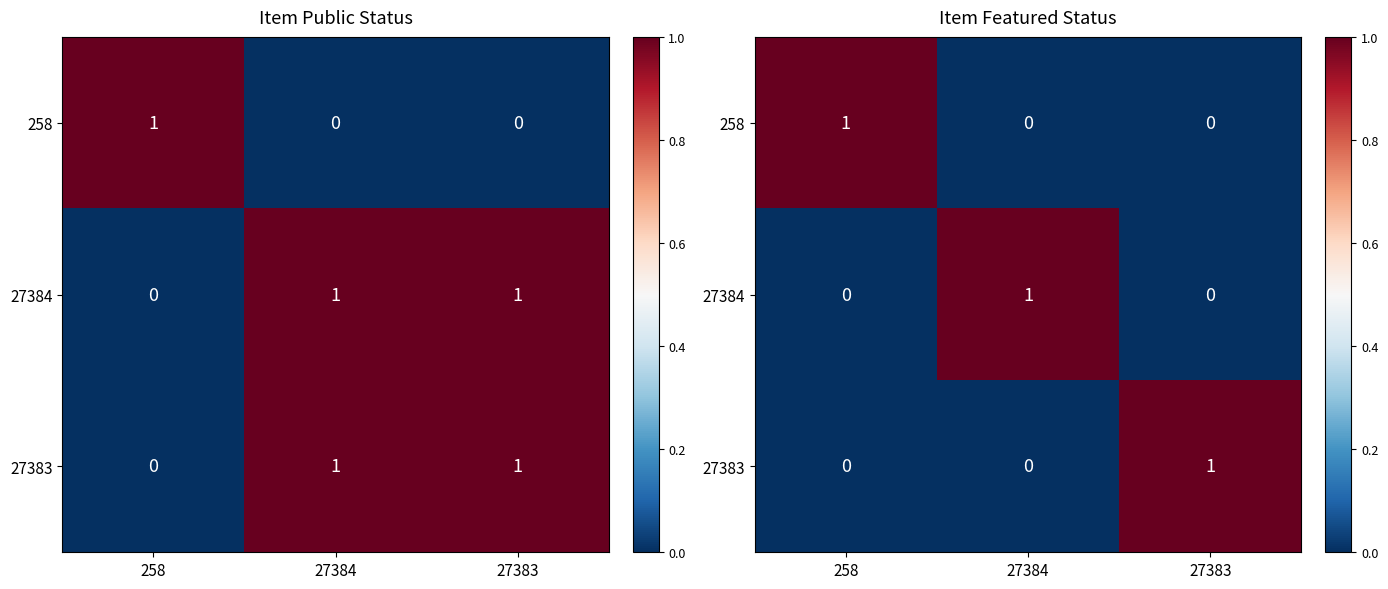

What is the sum of the 258 values at 258 and 27383?

1